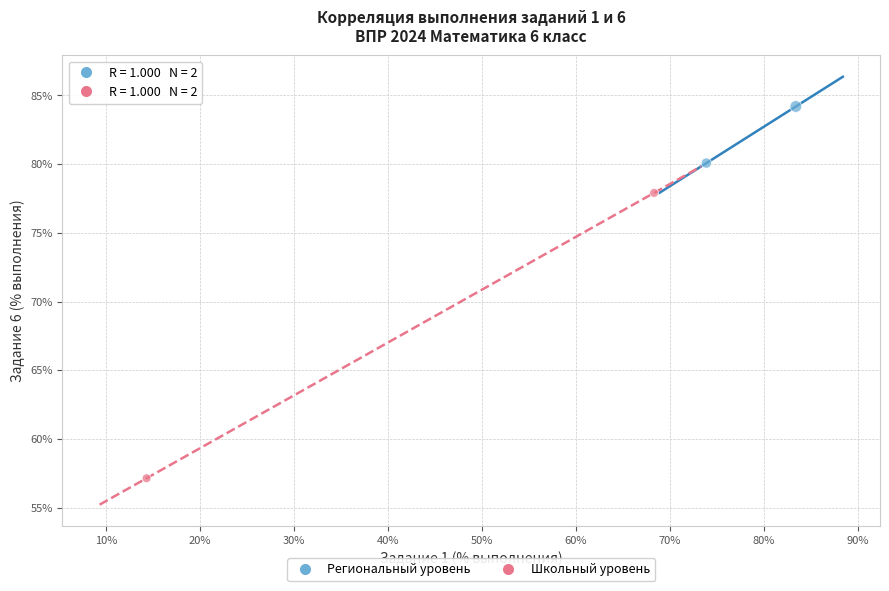

What are all the series names shown in the legend?

Региональный уровень, Школьный уровень